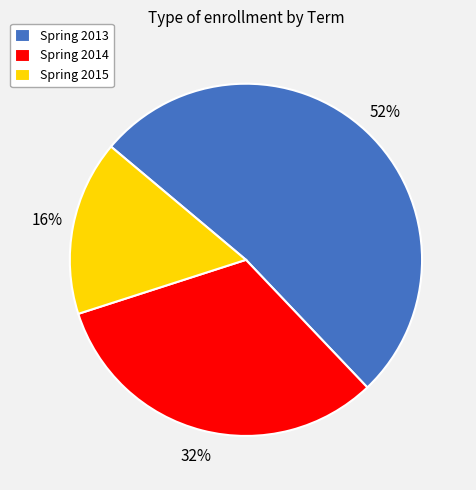

The Spring 2015 slice represents 16% of the pie. True or false?

True